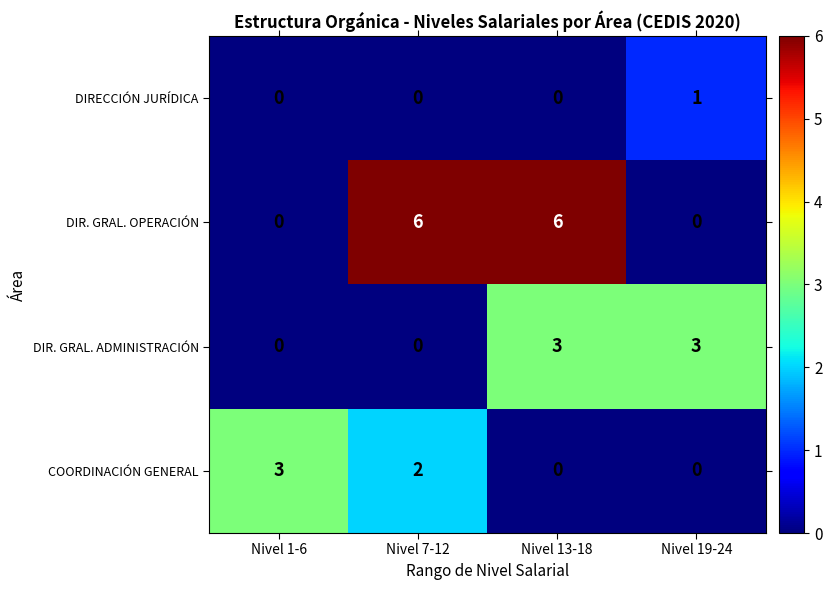

Which series changed the most between Nivel 1-6 and Nivel 13-18?

DIR. GRAL. OPERACIÓN